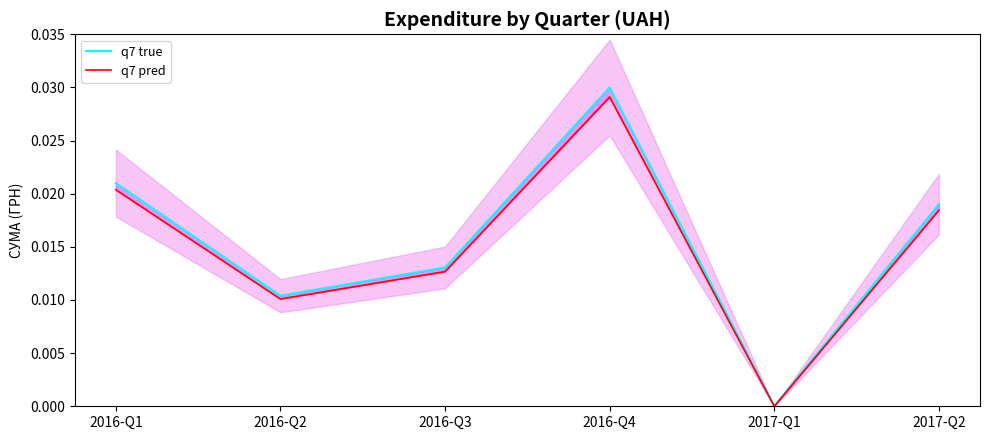

Is this an area chart (filled region under the line)?

No